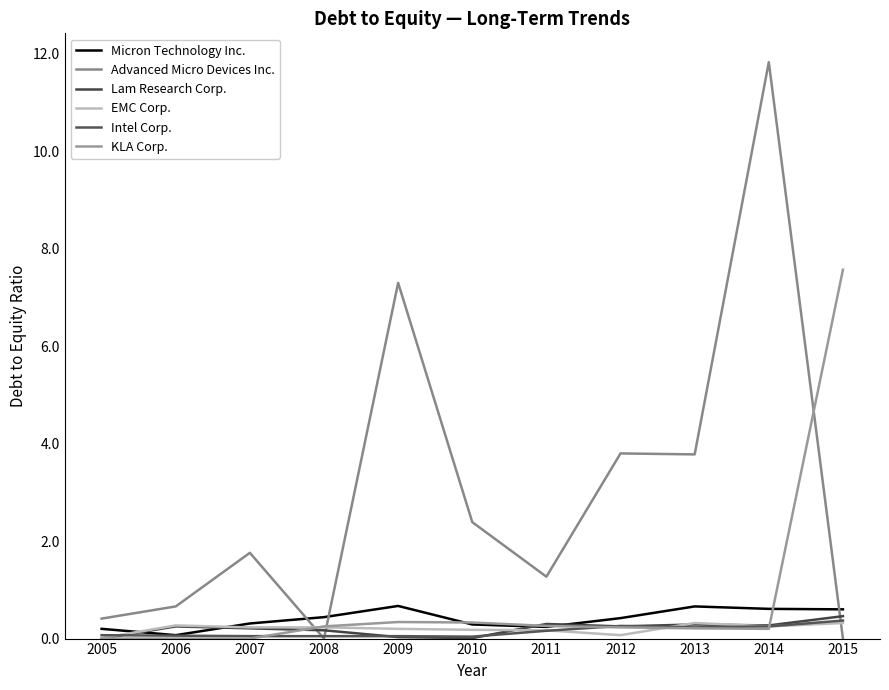

How many lines are shown in the chart?

6